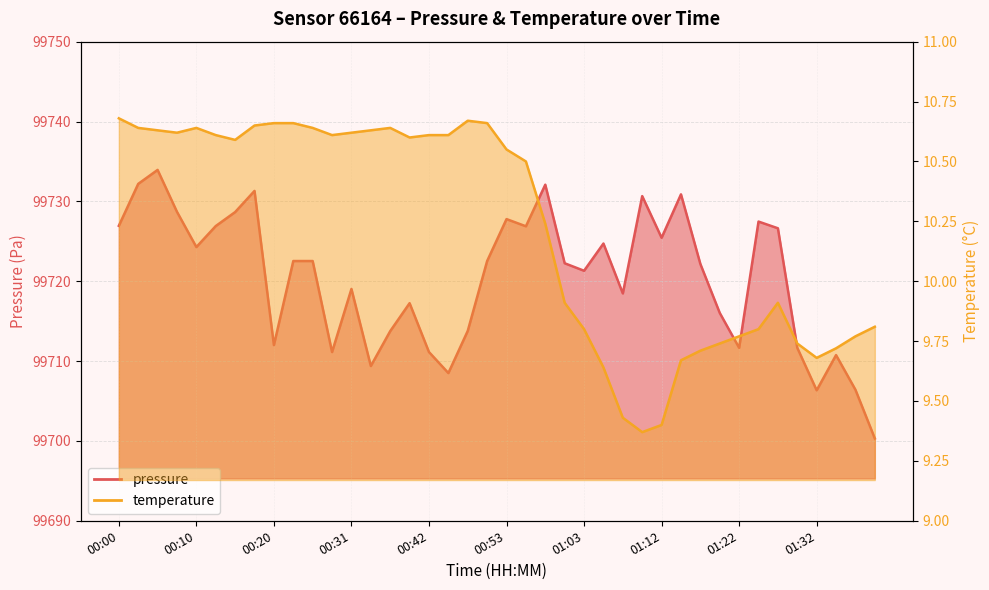

Does the chart have visible grid lines?

Yes